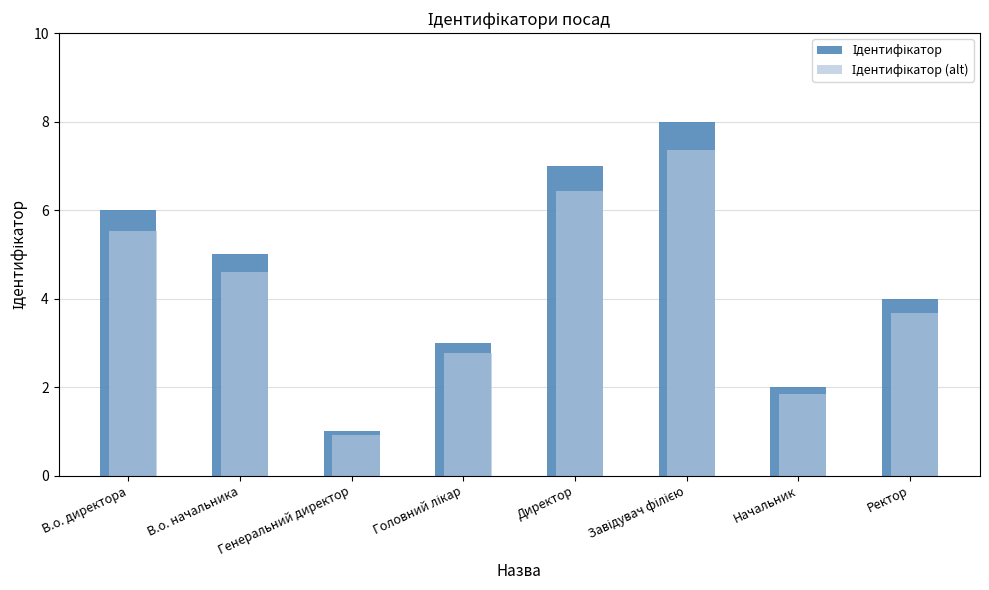

What is the spread (max minus min) of values at В.о. директора?

0.5